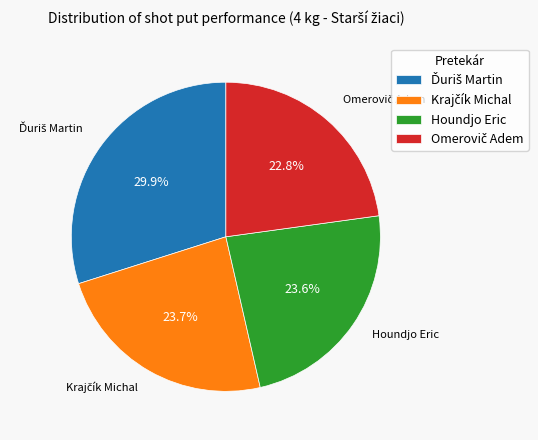

Is there a majority slice in this chart?

No